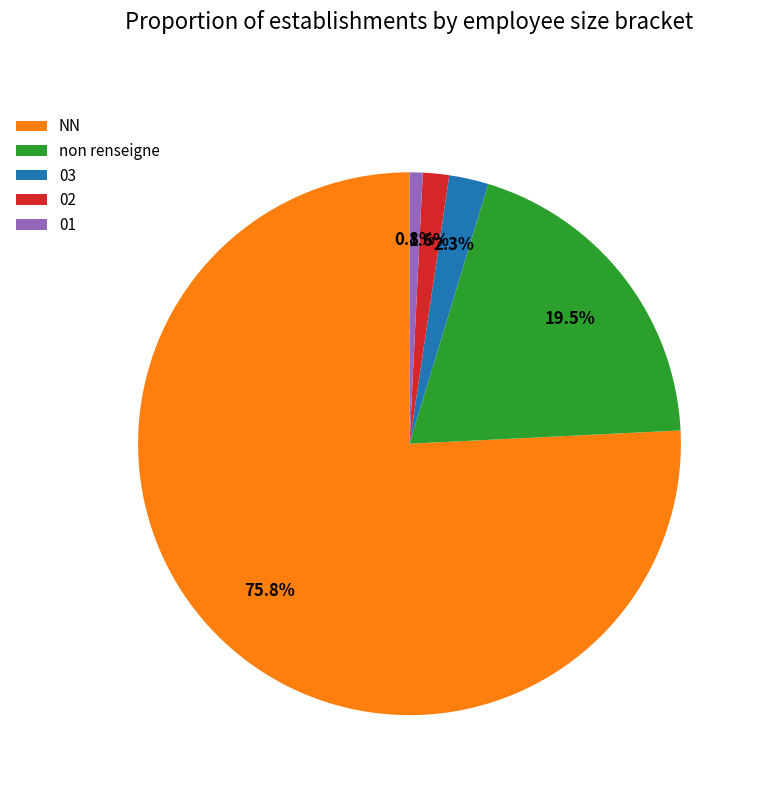

Count the number of slices in the pie.

5